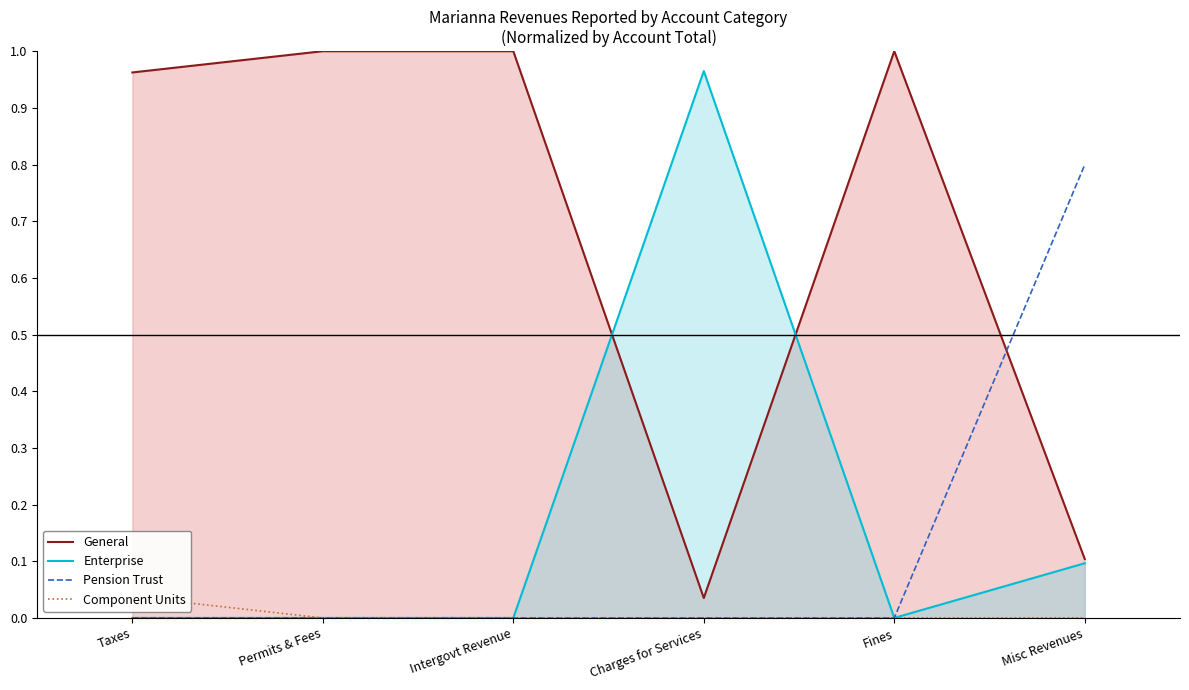

How many series are shown in this chart?

4